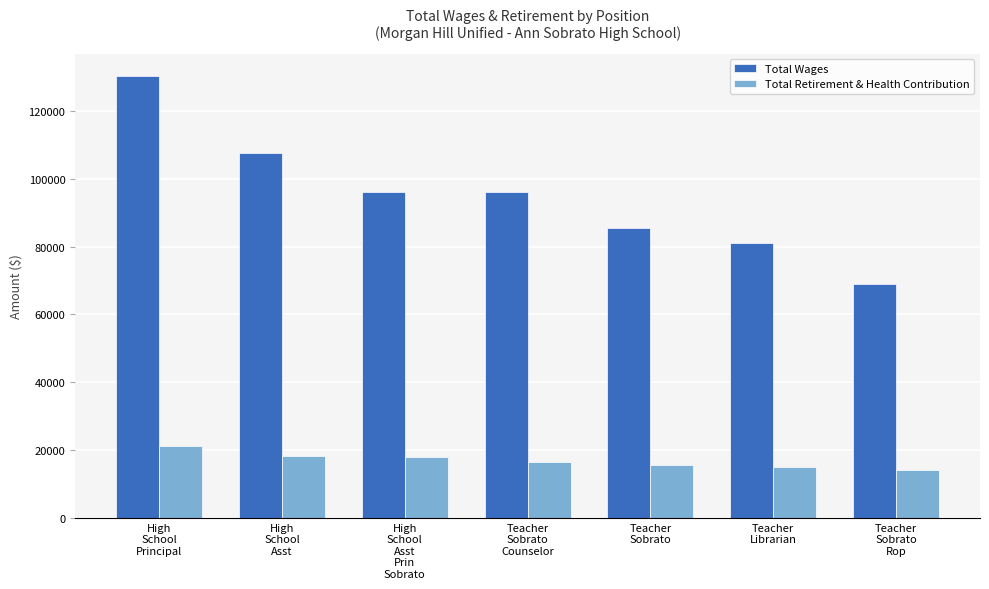

What is the sum of all Total Wages values?

665488